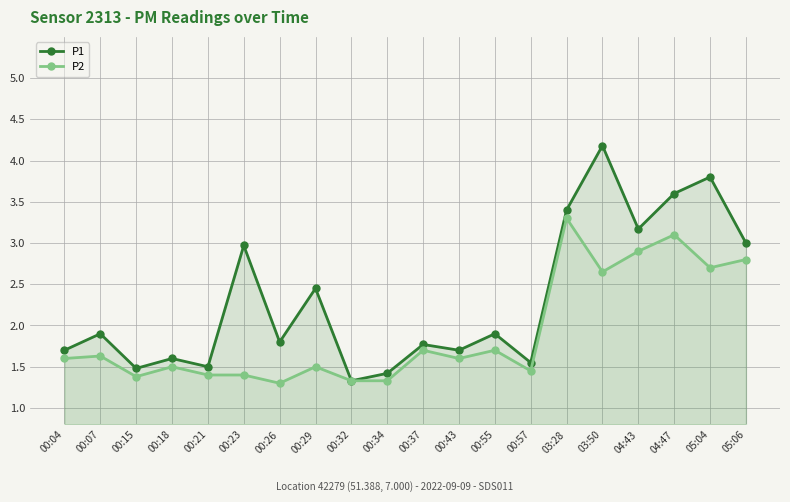

At which category does the chart reach its peak across all series?

03:50